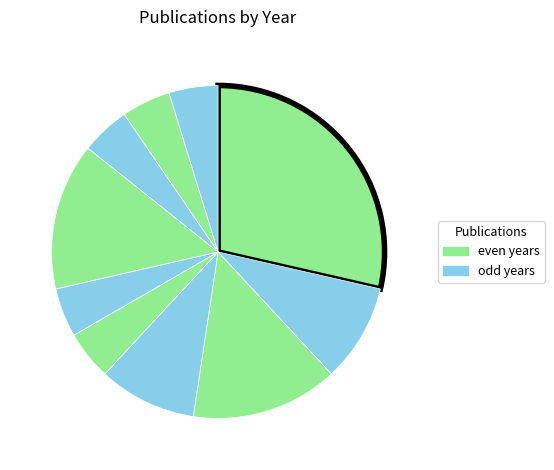

Count the number of slices in the pie.

10